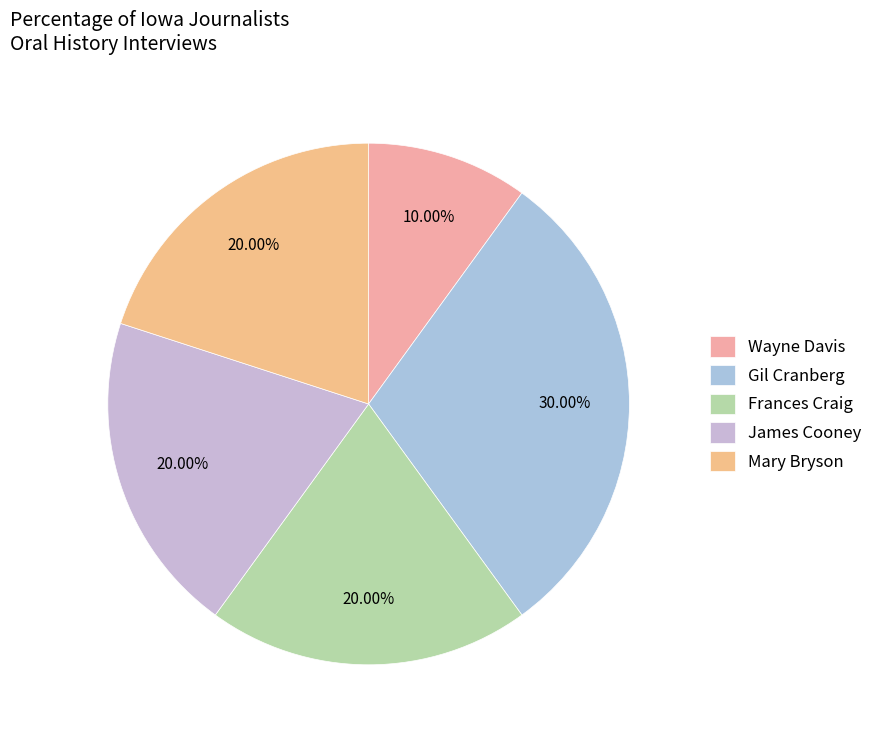

What is the largest slice in the pie chart?

Gil Cranberg